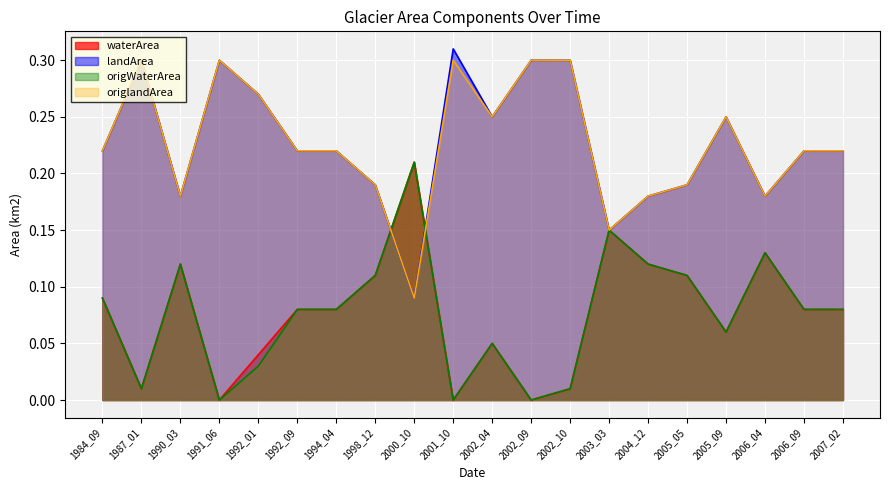

True or false: origWaterArea and origlandArea cross at least once.

True